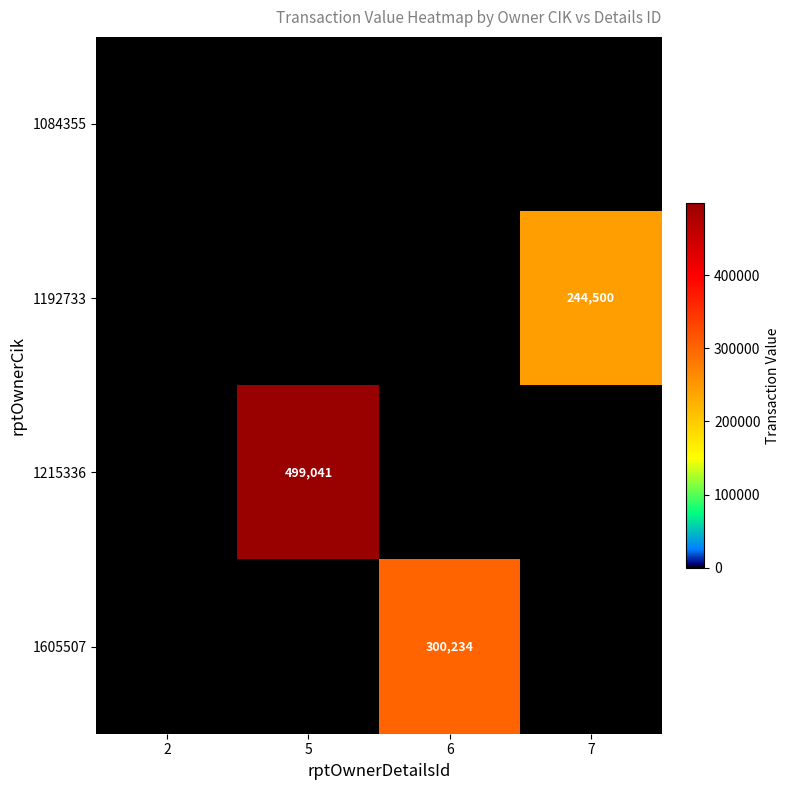

What is the difference between the highest and lowest values at 6?

300234